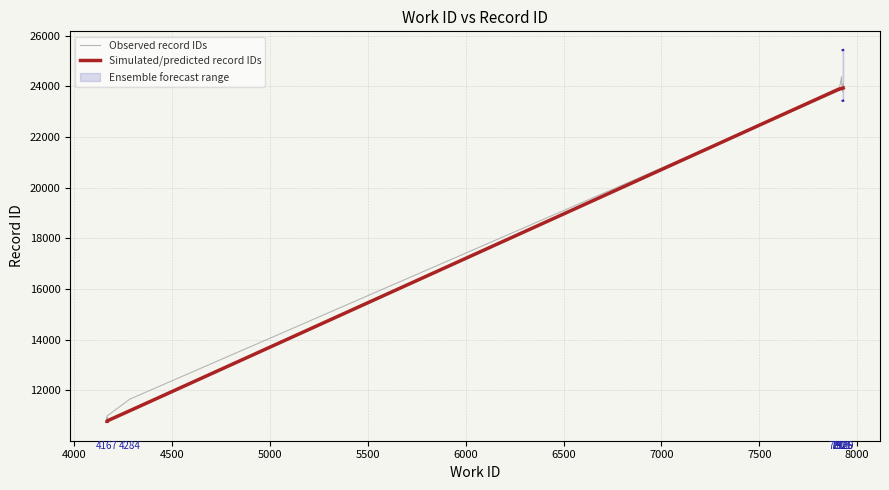

Which series has the widest spread of values?

Observed record IDs